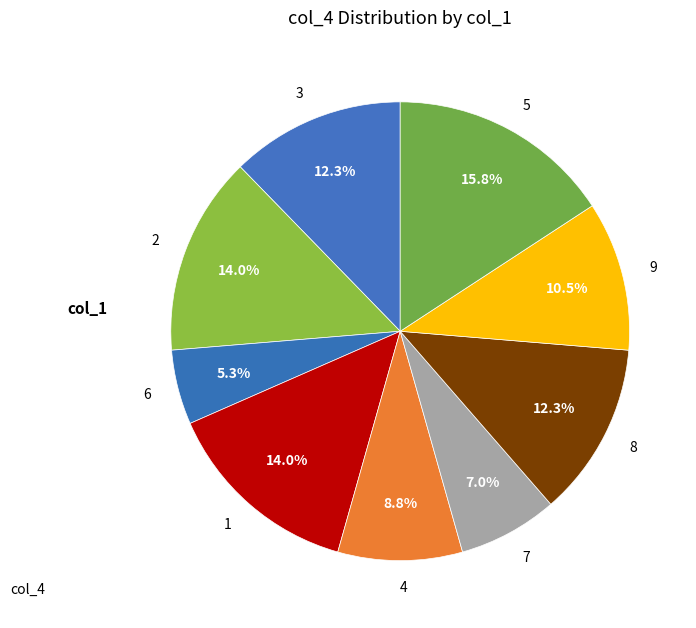

Is there a majority slice in this chart?

No